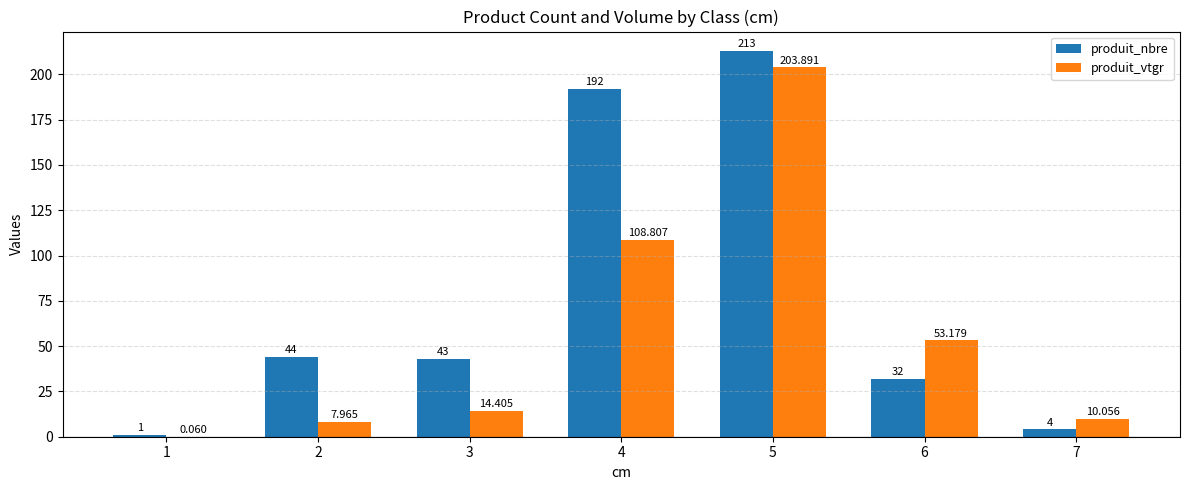

Between 3 and 4, which series saw the biggest shift?

produit_nbre